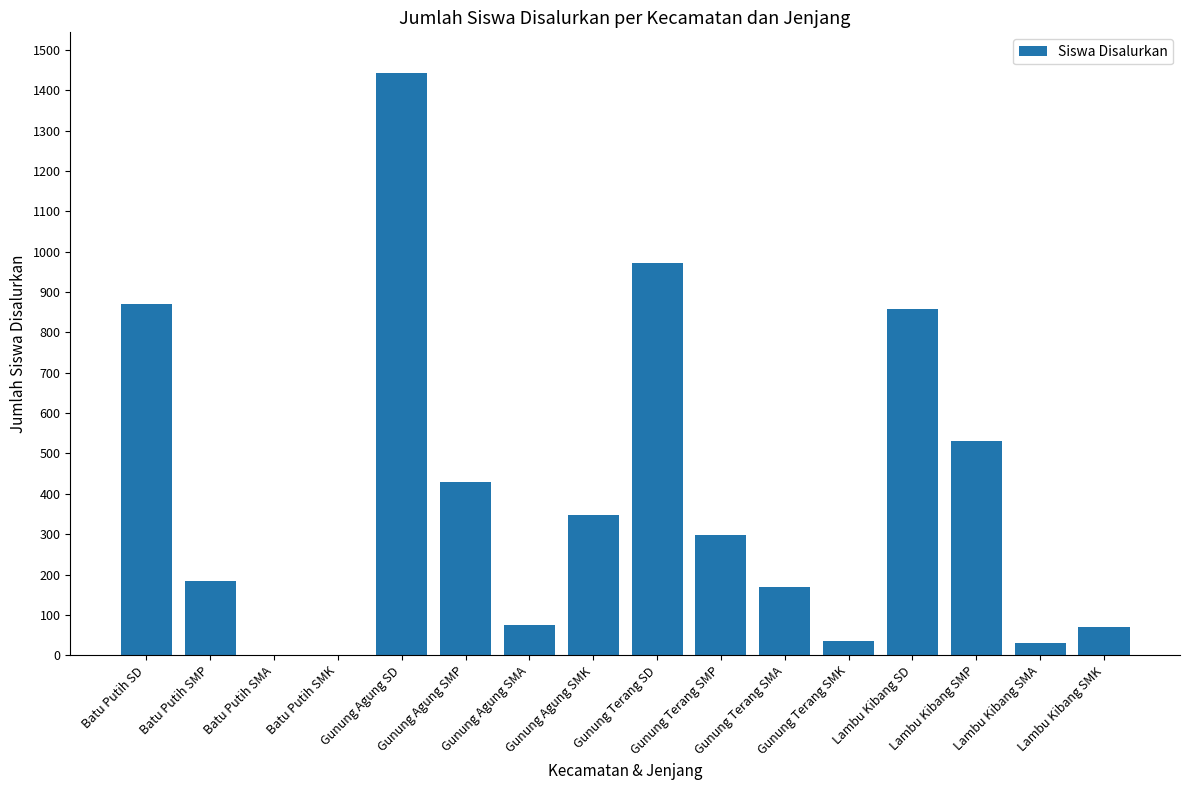

What is the sum of all values?

6318